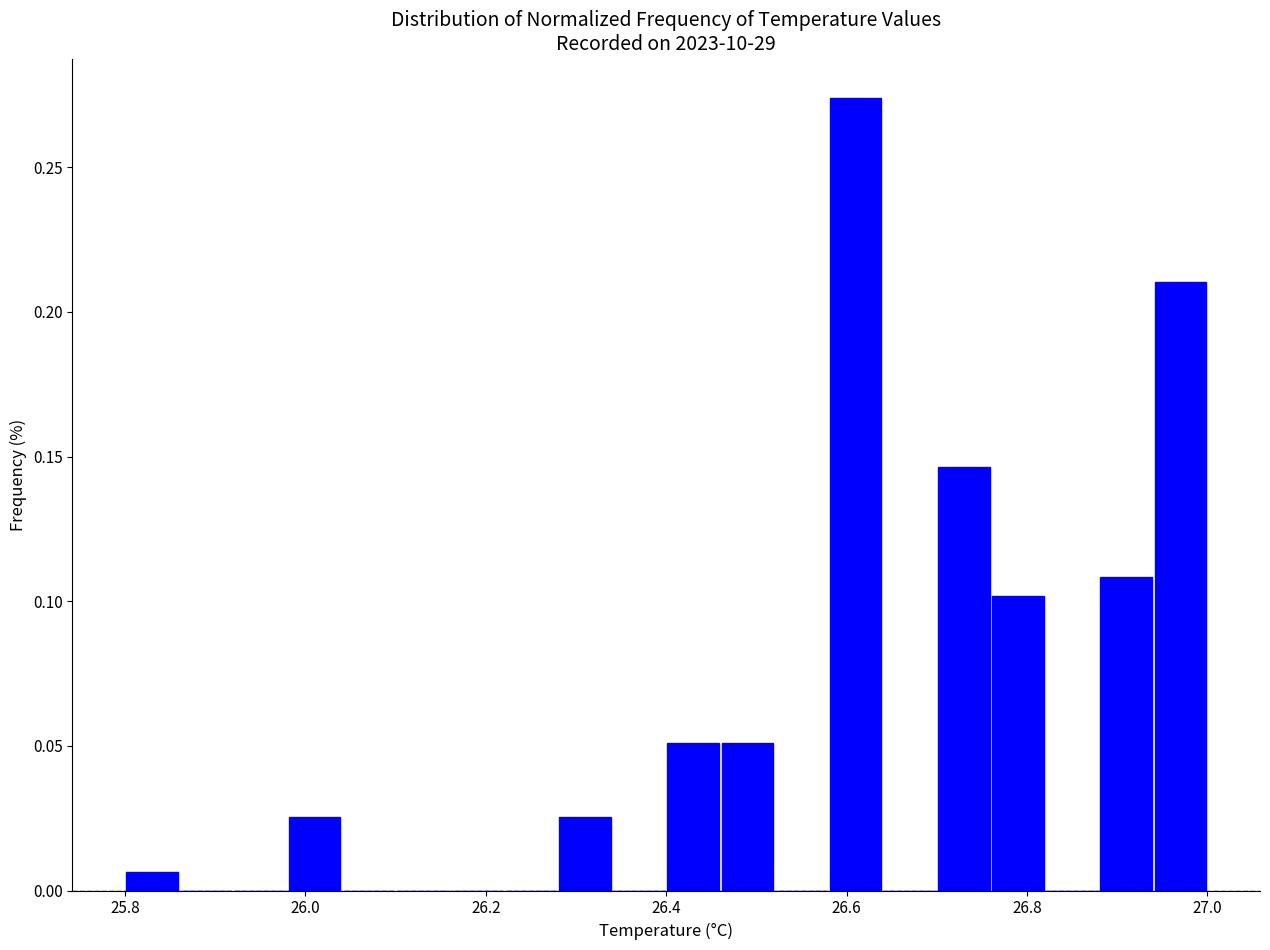

Around what value on the x-axis is the tallest bar? Give the approximate position of its centre, as read against the axis.

26.62